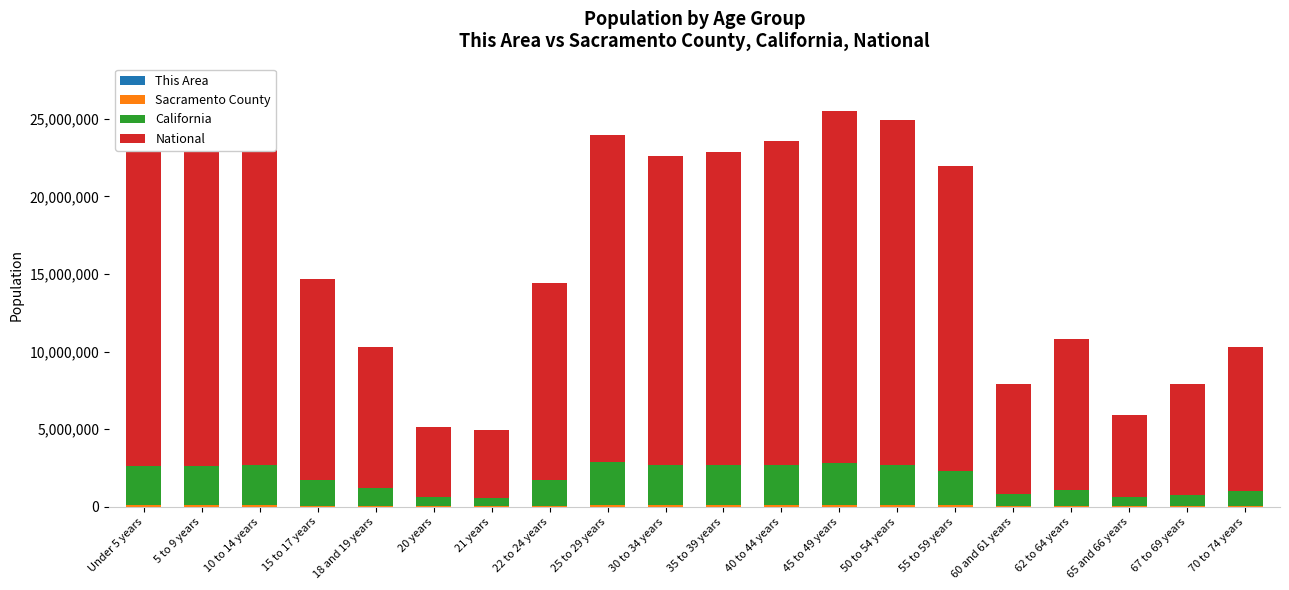

What is the sum of the California values at 62 to 64 years and 45 to 49 years?

3735740